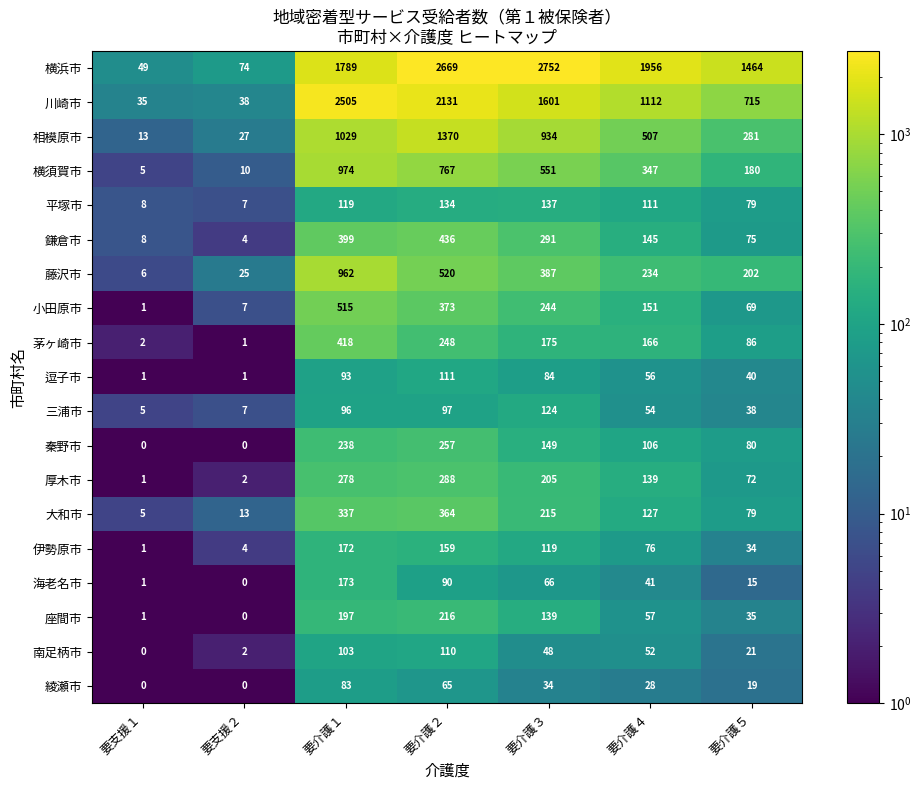

The 鎌倉市 series shows 8 at 要支援１. True or false?

True